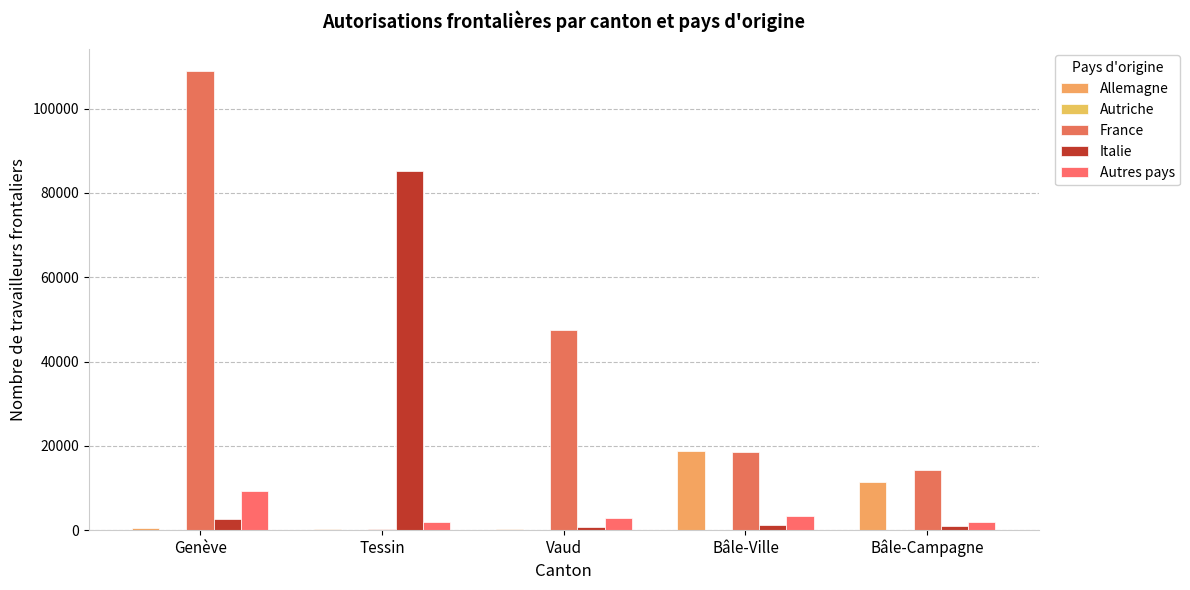

Which series has the largest range (max minus min)?

France